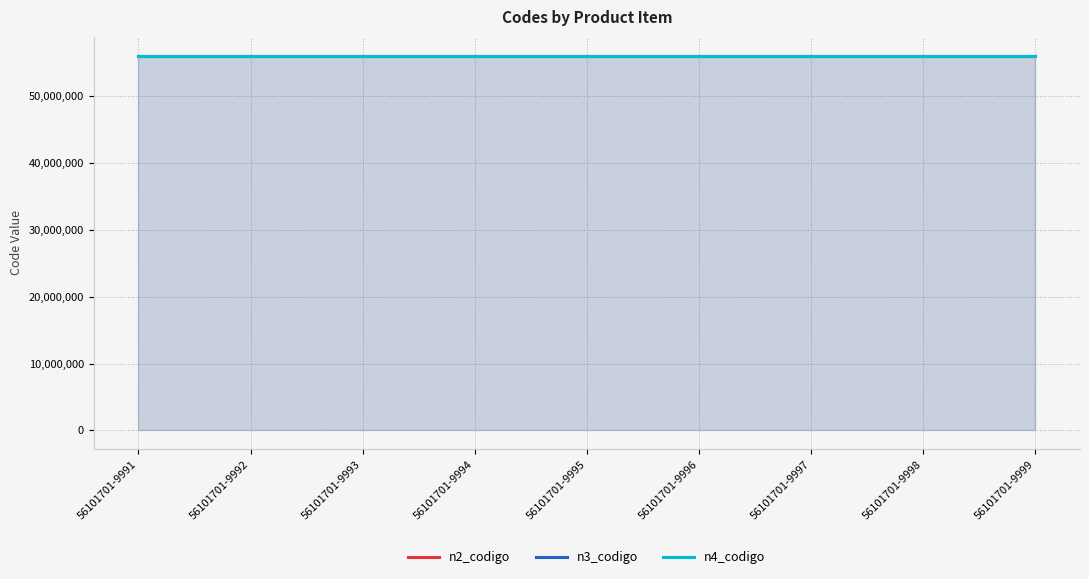

Is it true that n4_codigo equals 99090574 at 56101701-9992?

False